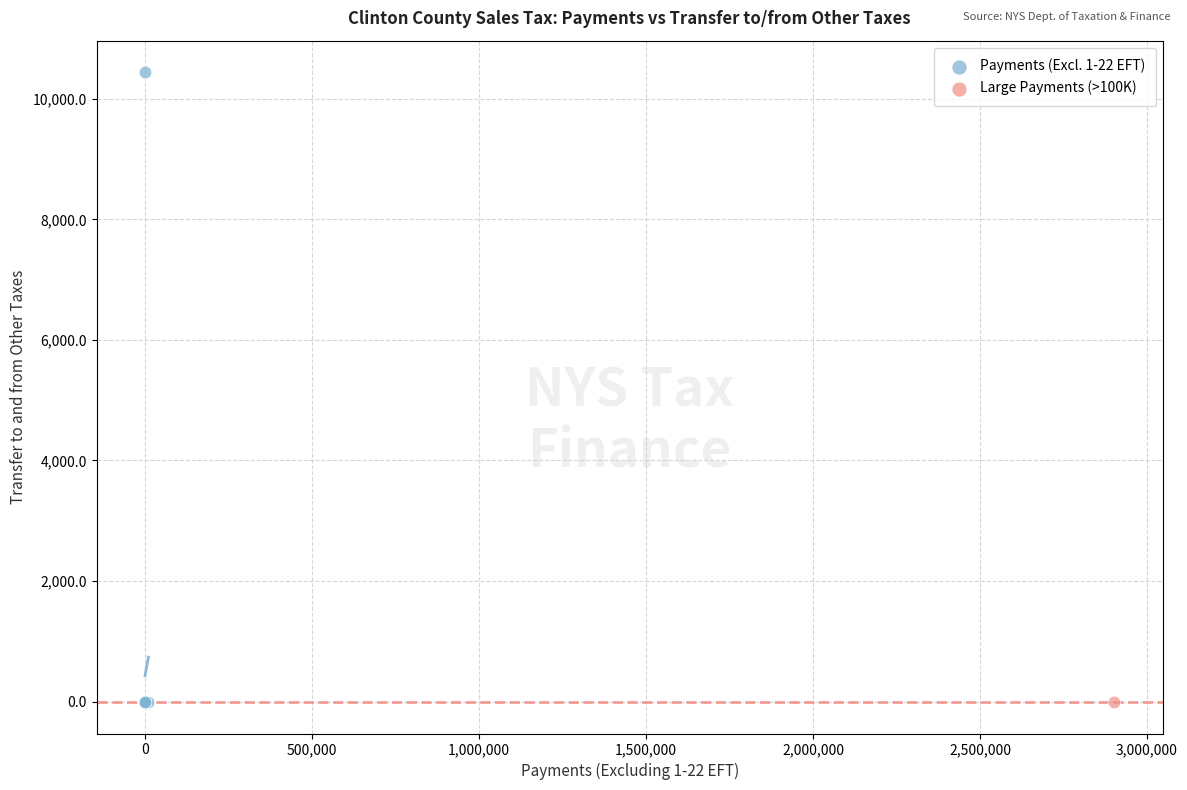

What are all the series names shown in the legend?

Payments (Excl. 1-22 EFT), Large Payments (>100K)